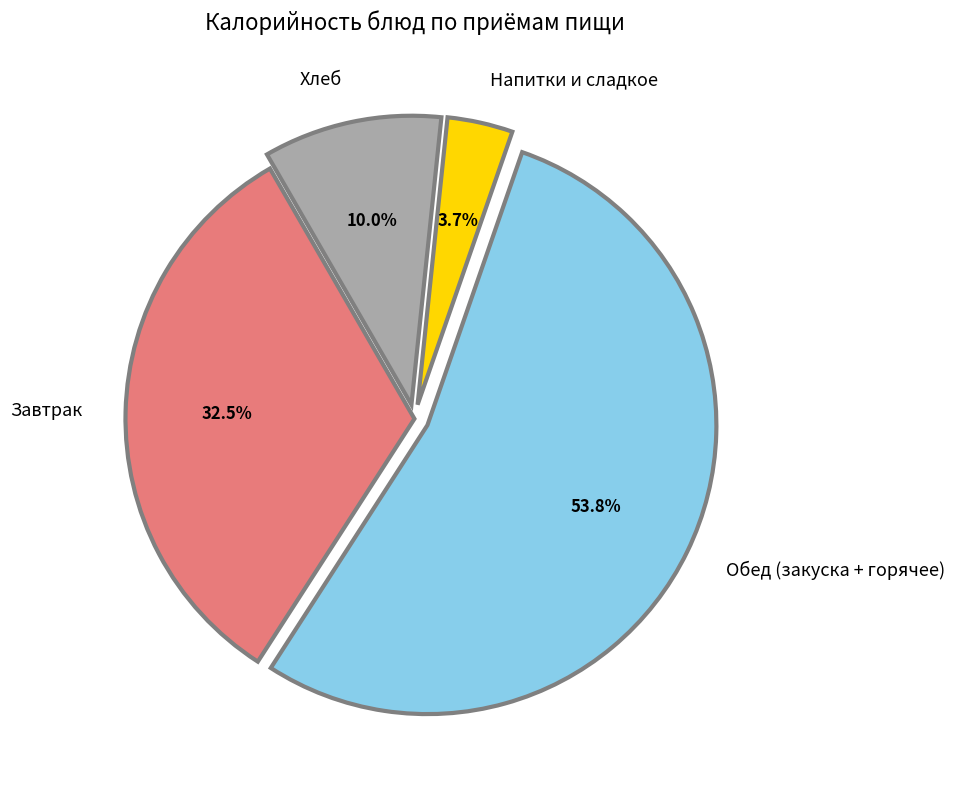

Is there any slice that represents more than half of the pie?

Yes